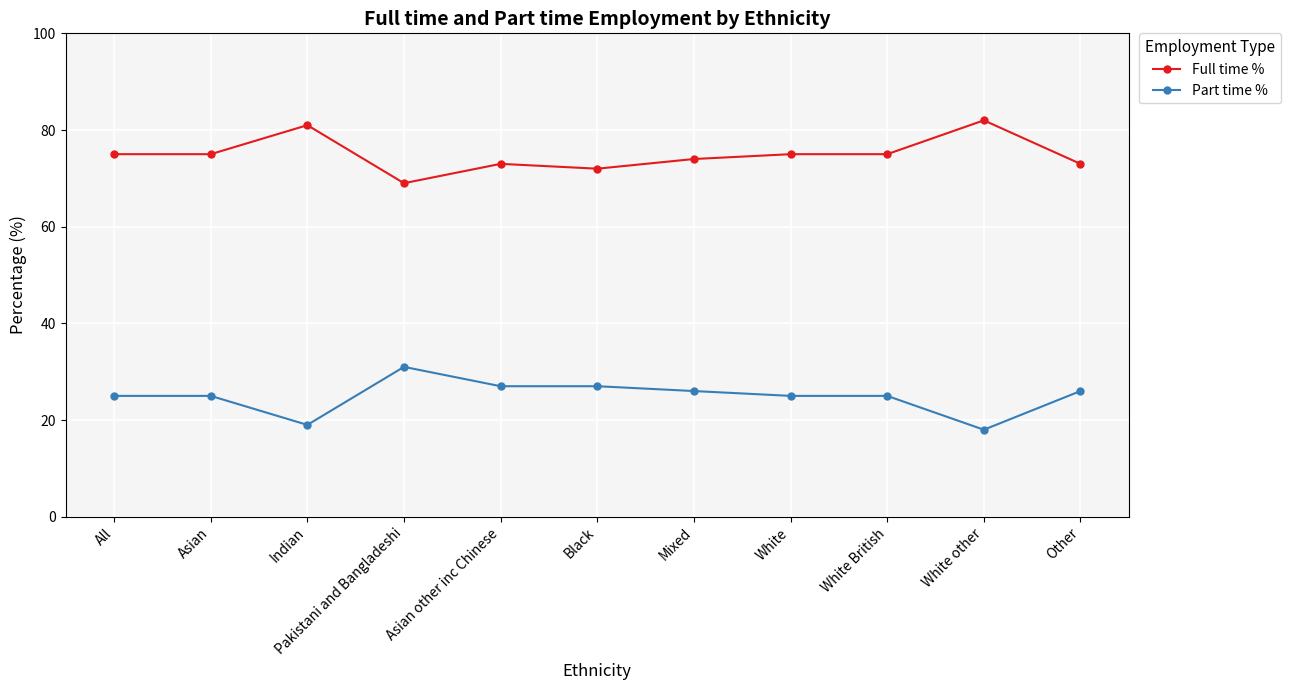

What is the lowest value of the Full time % series?

69